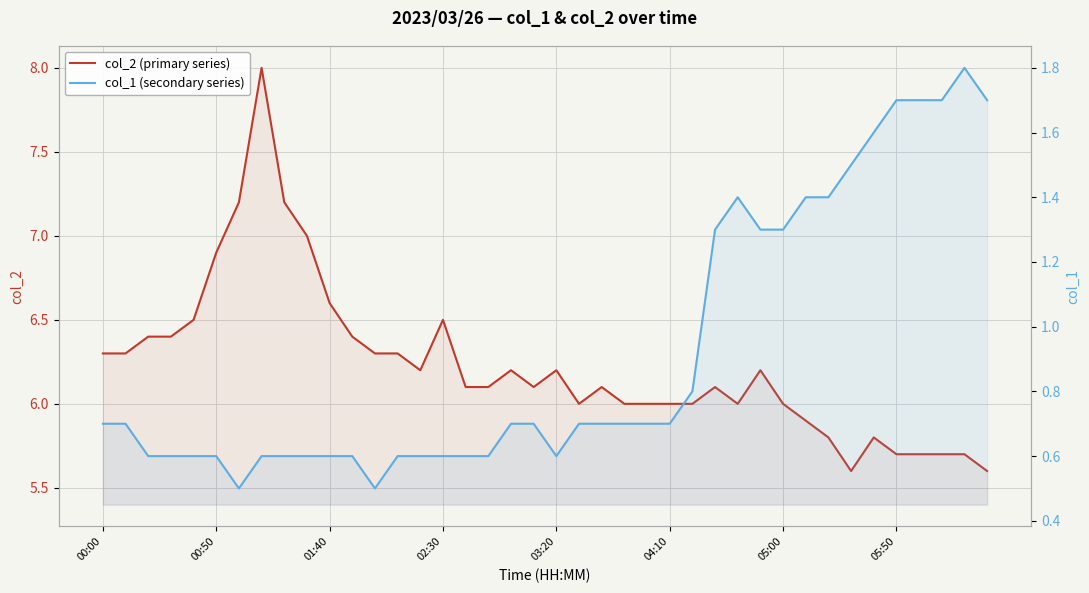

Is the value of col_2 (primary series) at 26 greater than the value of col_1 (secondary series) at 14?

Yes